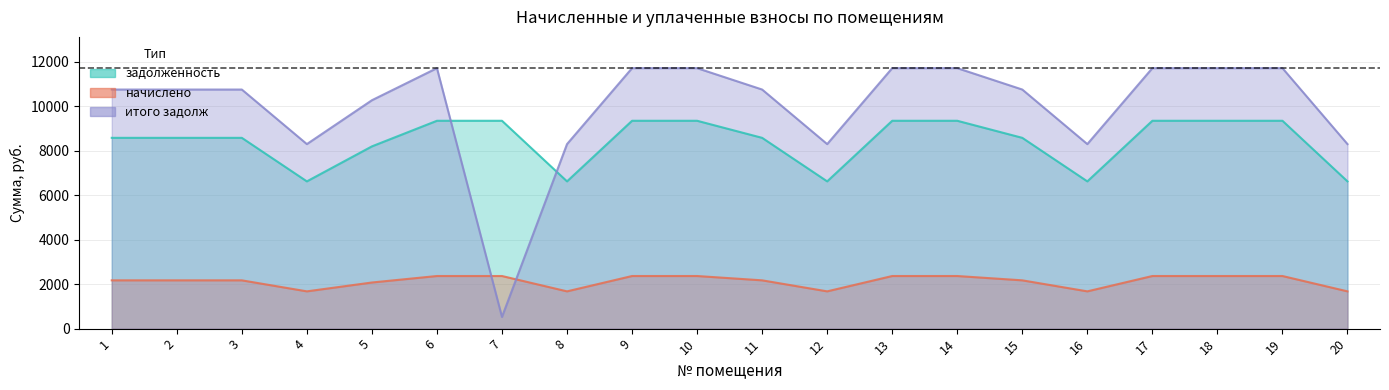

After their last crossing, which series has the higher values: задолженность or итого задолж?

итого задолж